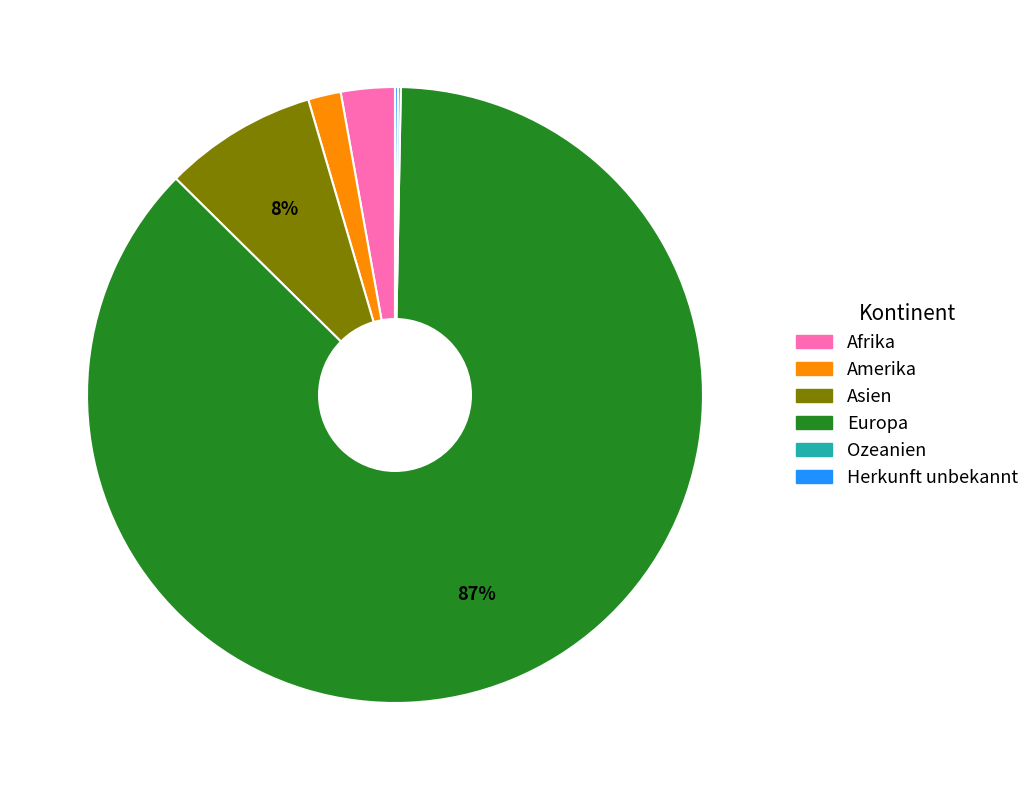

True or false: Afrika accounts for 3% of the total.

True